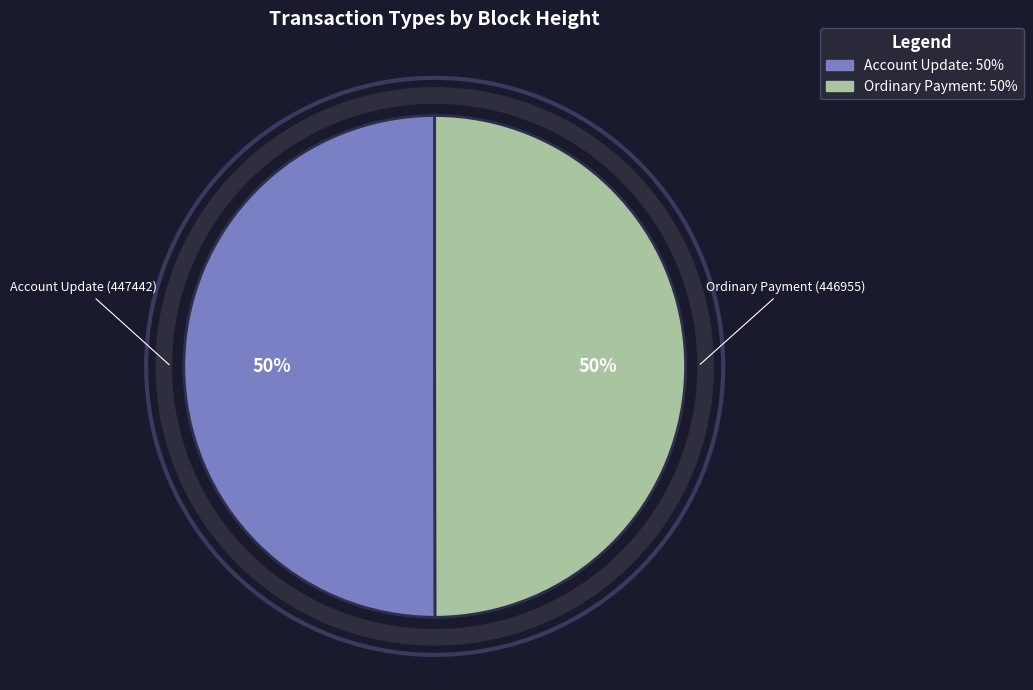

To the nearest percent, what portion does Account Update (447442) represent?

50%